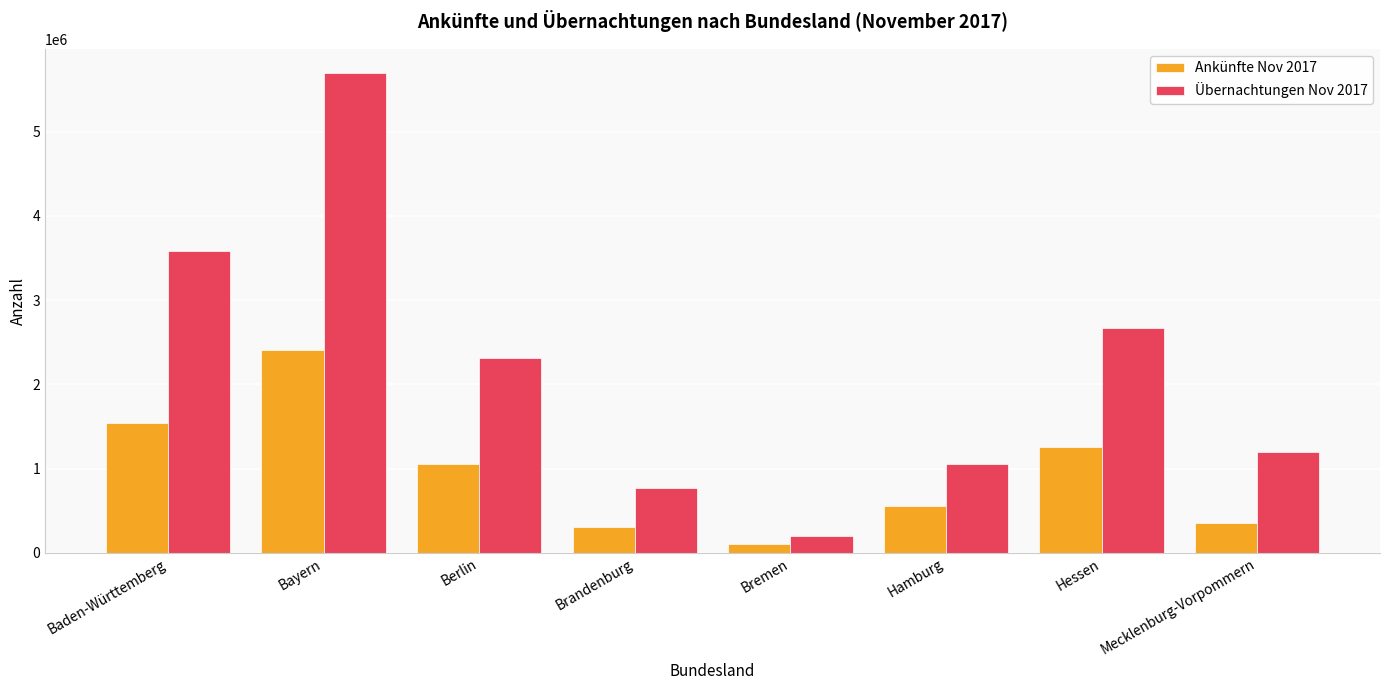

Rank the categories by Ankünfte Nov 2017 value from highest to lowest.

Bayern, Baden-Württemberg, Hessen, Berlin, Hamburg, Mecklenburg-Vorpommern, Brandenburg, Bremen